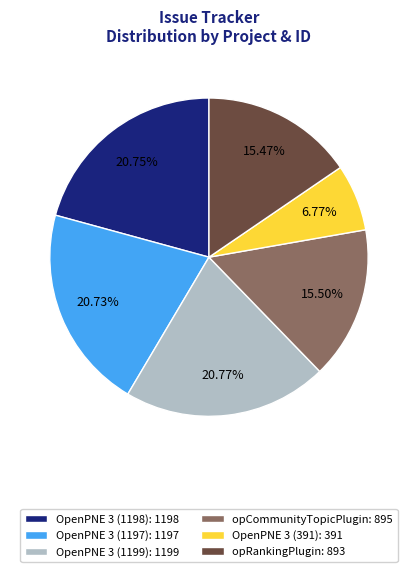

Approximately how many times larger is the value at OpenPNE 3 (1197): 1197 compared to OpenPNE 3 (1199): 1199?

1.0